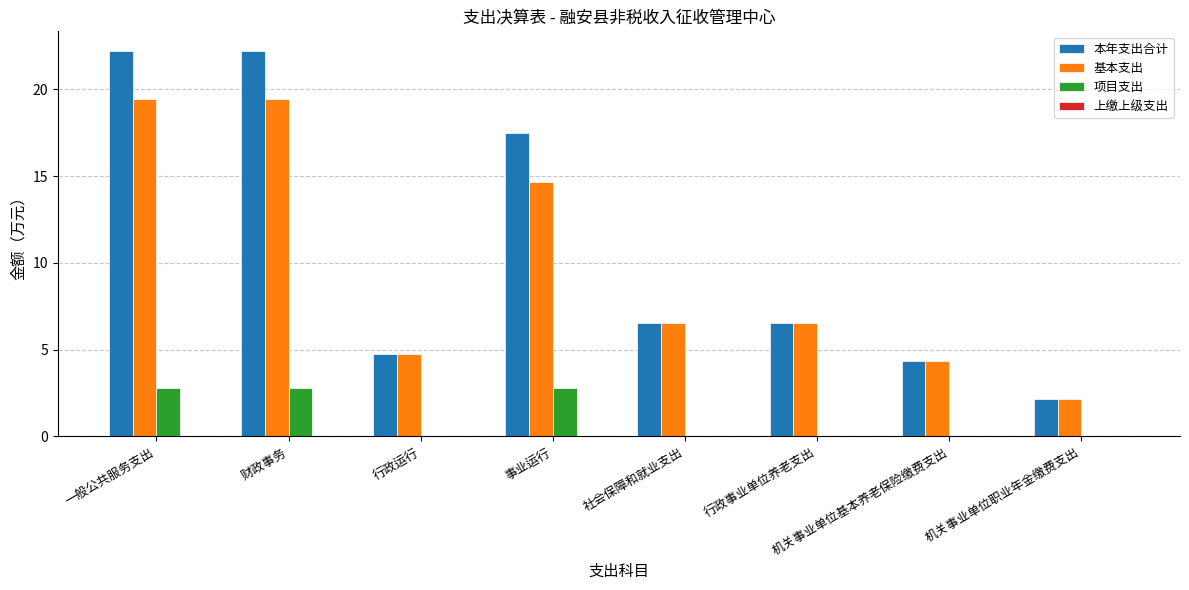

Count the number of categories in the chart.

8